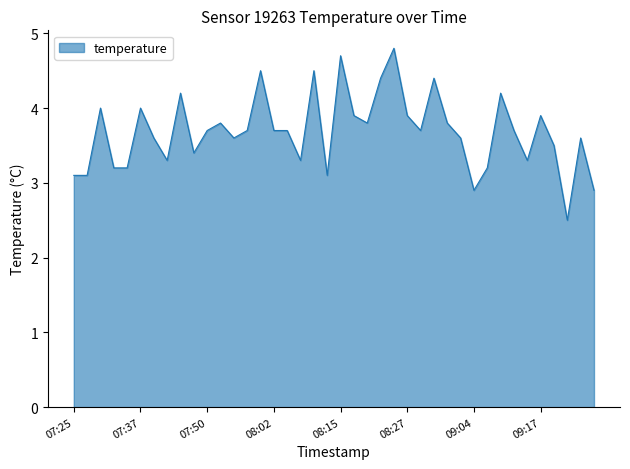

What is the greatest value displayed?

4.8